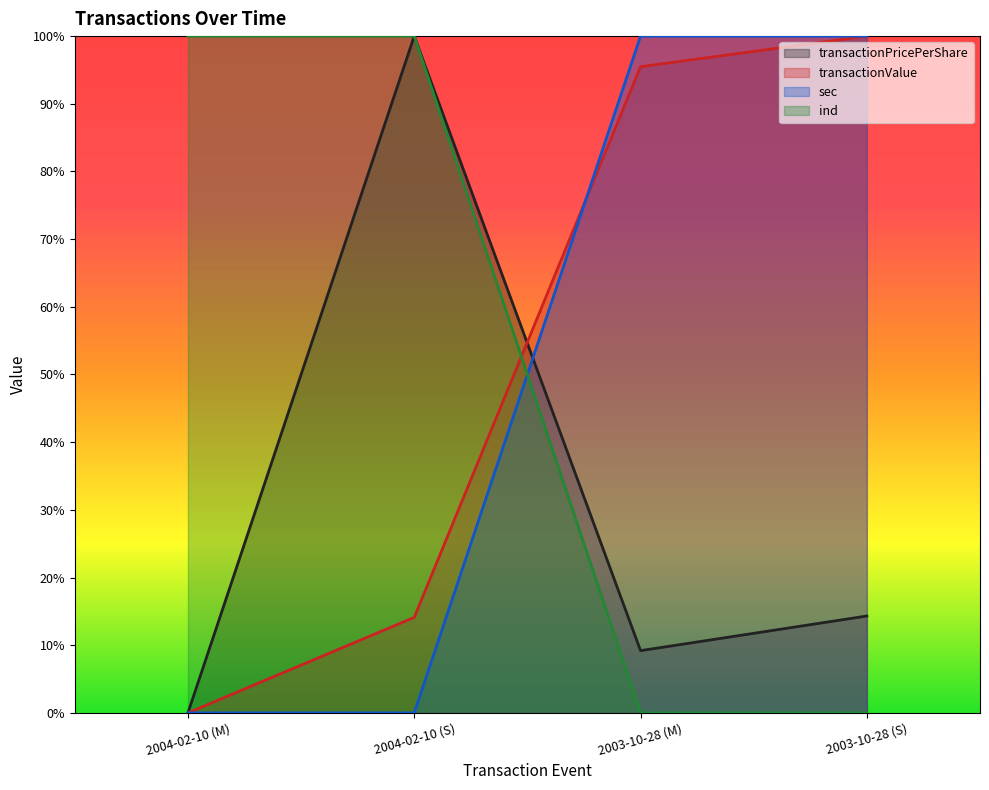

How many values in transactionValue are above zero?

3